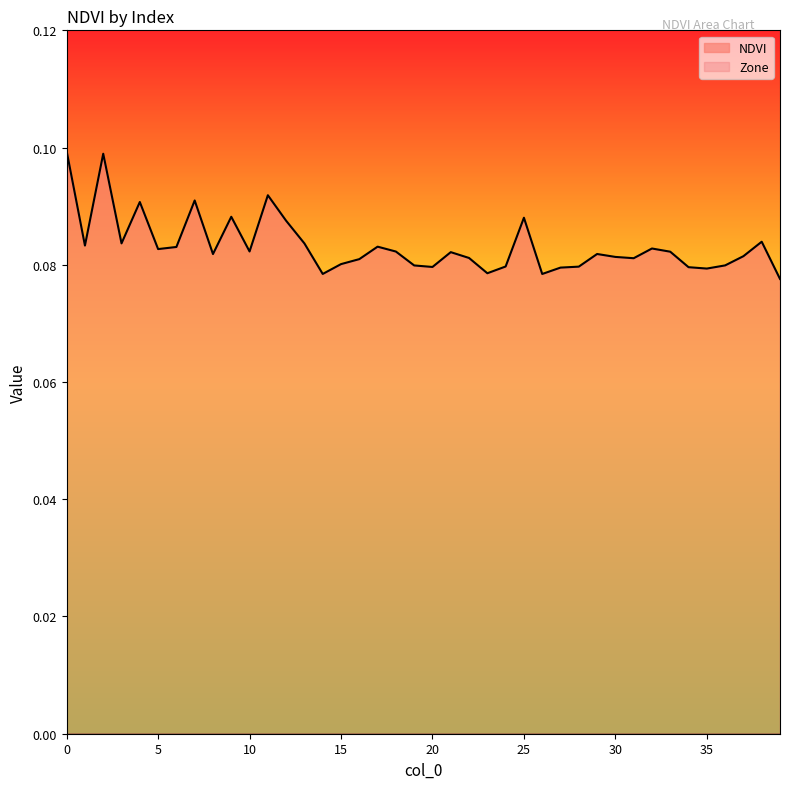

List the labels in order of value, smallest first.

39, 26, 14, 23, 35, 27, 34, 20, 28, 24, 19, 36, 15, 16, 31, 22, 30, 37, 8, 29, 21, 33, 18, 10, 5, 32, 6, 17, 1, 13, 3, 38, 12, 25, 9, 4, 7, 11, 2, 0